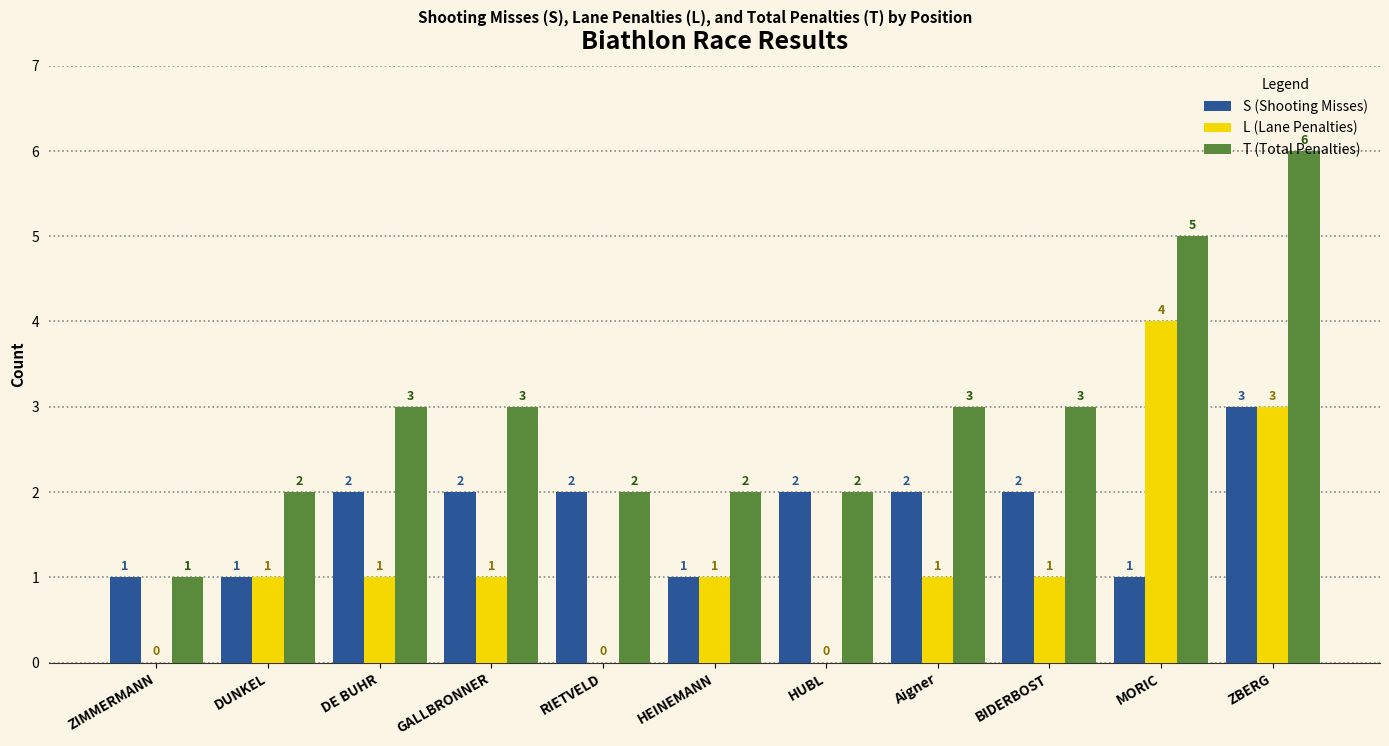

Reading left to right, what are all the values shown in this chart?

S (Shooting Misses): 1	1	2	2	2	1	2	2	2	1	3
L (Lane Penalties): 0	1	1	1	0	1	0	1	1	4	3
T (Total Penalties): 1	2	3	3	2	2	2	3	3	5	6